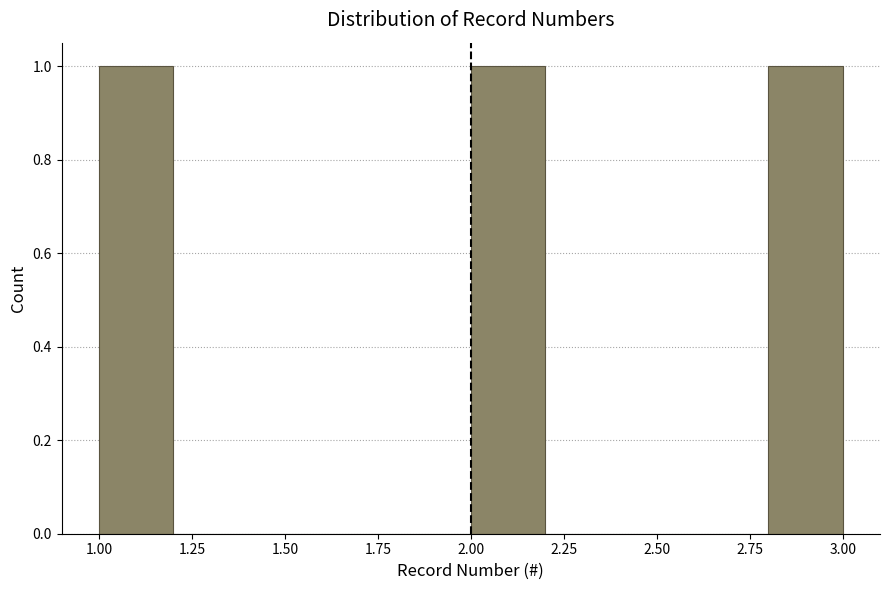

How tall is the bar that spans 2.8 to 3.0 on the x-axis? The values are not printed on the chart, so give them approximately, as read against the axis.

1